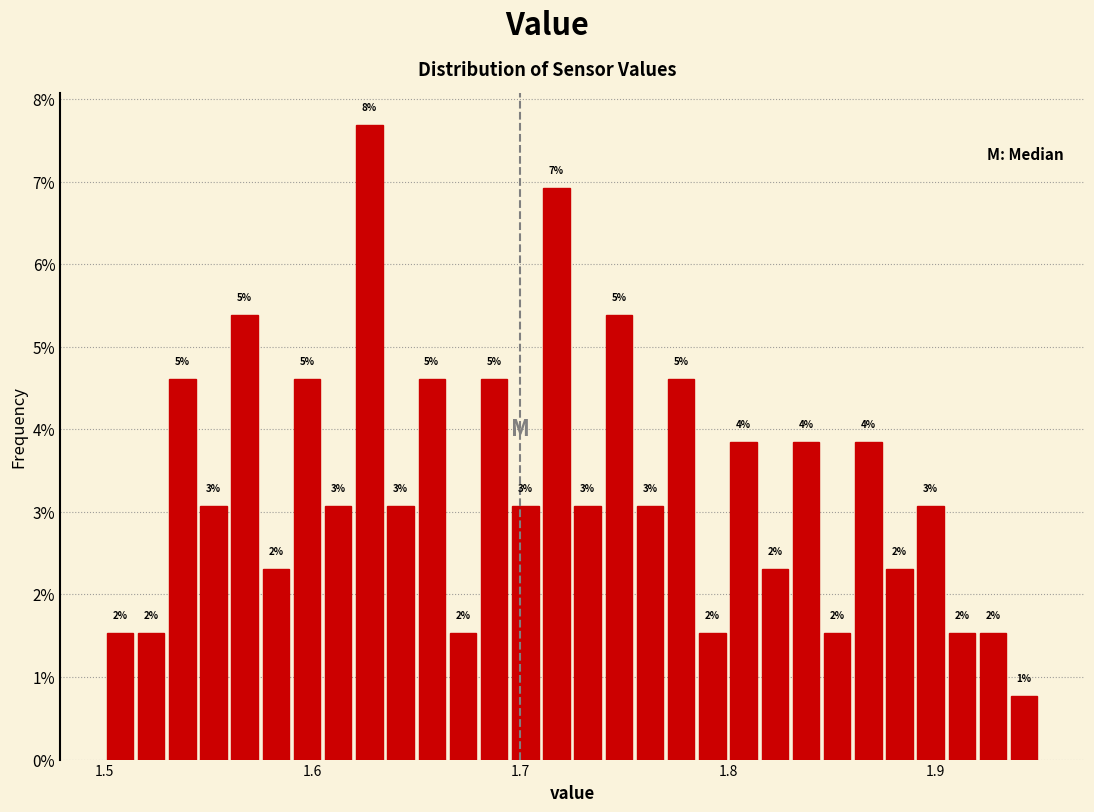

Around what value on the x-axis is the tallest bar? Give the approximate position of its centre, as read against the axis.

1.63